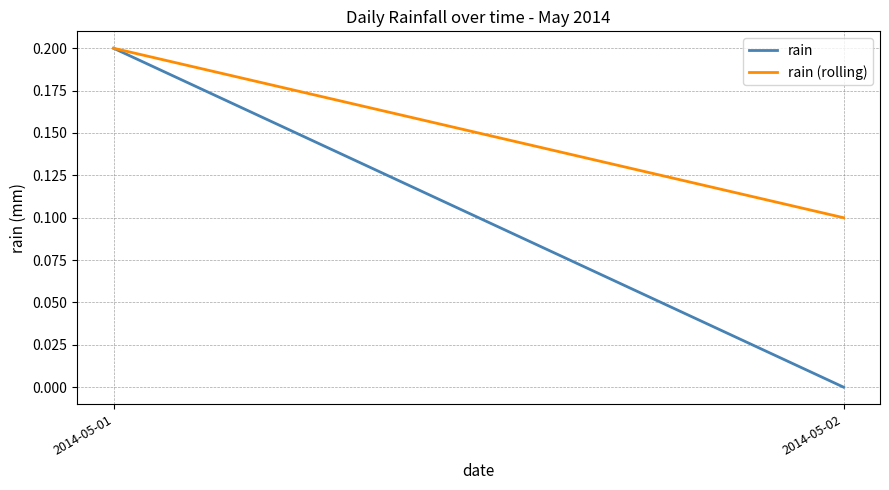

The value of rain (rolling) at 2014-05-02 is 0.1. True or false?

True